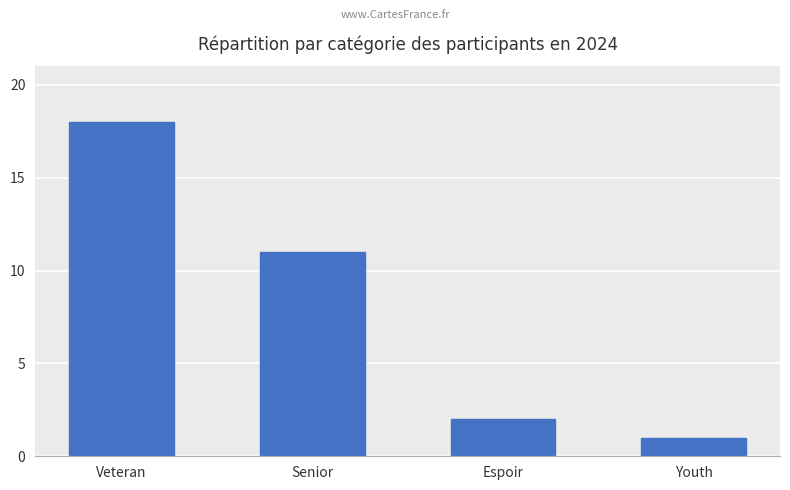

What is the difference between the maximum and minimum values?

17